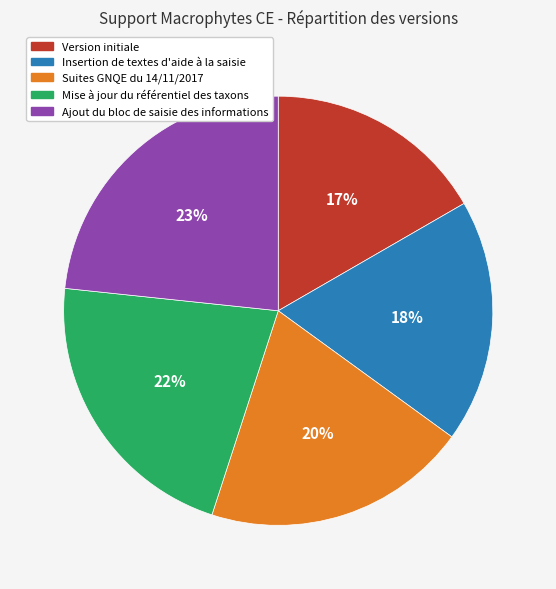

Which slice is the smallest?

Version initiale